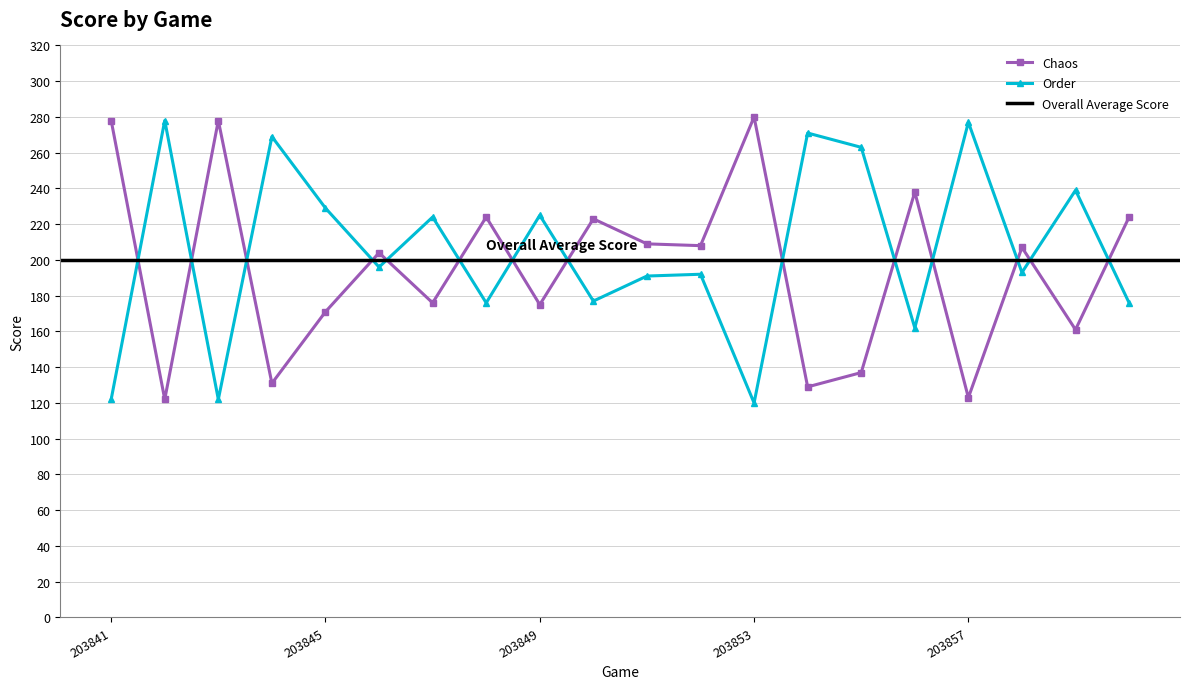

Which category has the lowest value in the Chaos series?

203842